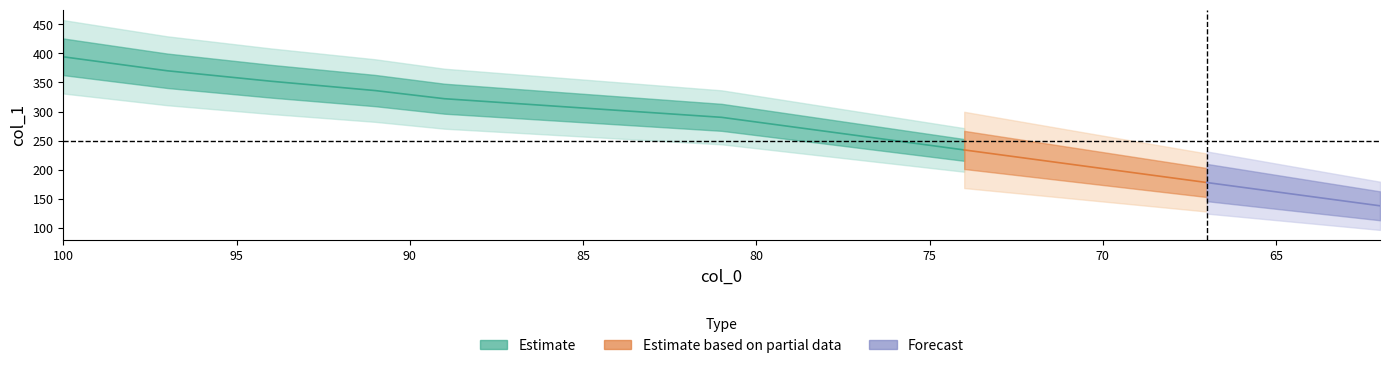

What is the difference between the second highest and minimum values?

232